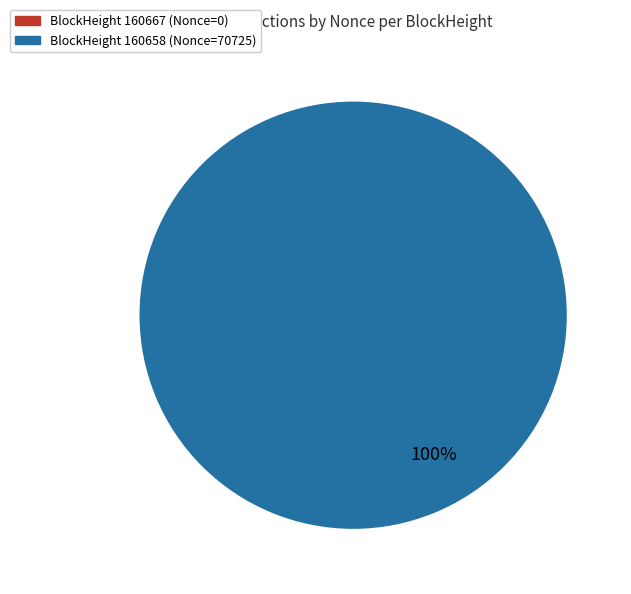

To the nearest percent, what is the difference between the 160667 and 160658 slice percentages?

100%